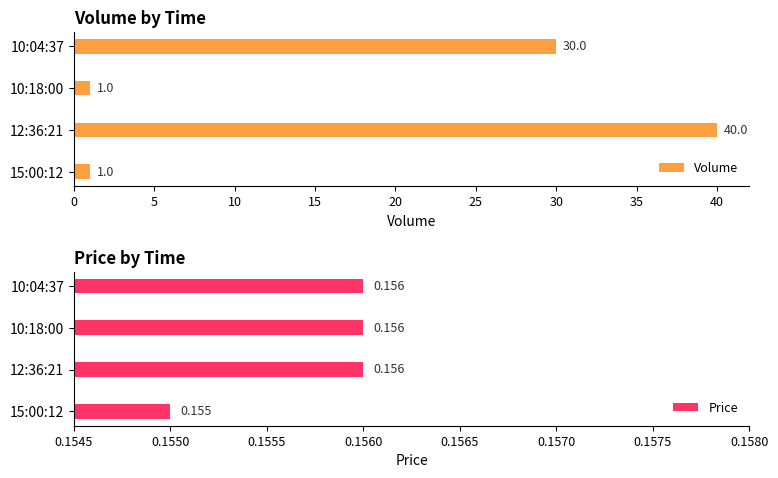

At which label is Volume closest to 20?

10:04:37